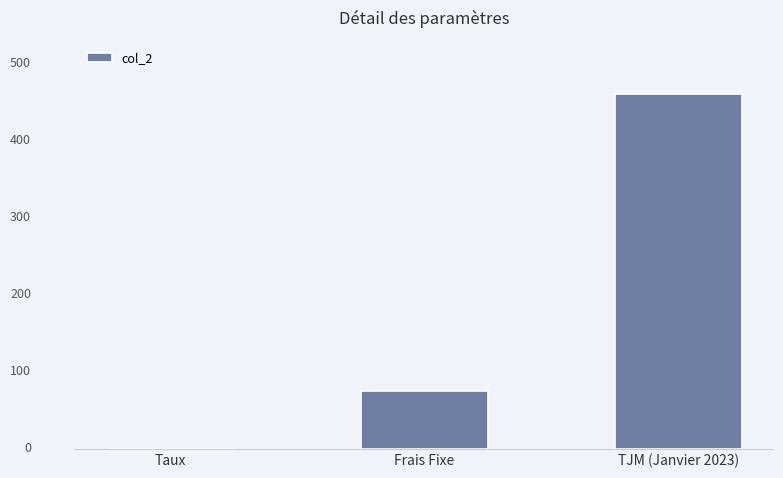

What position from the left is TJM (Janvier 2023)?

3